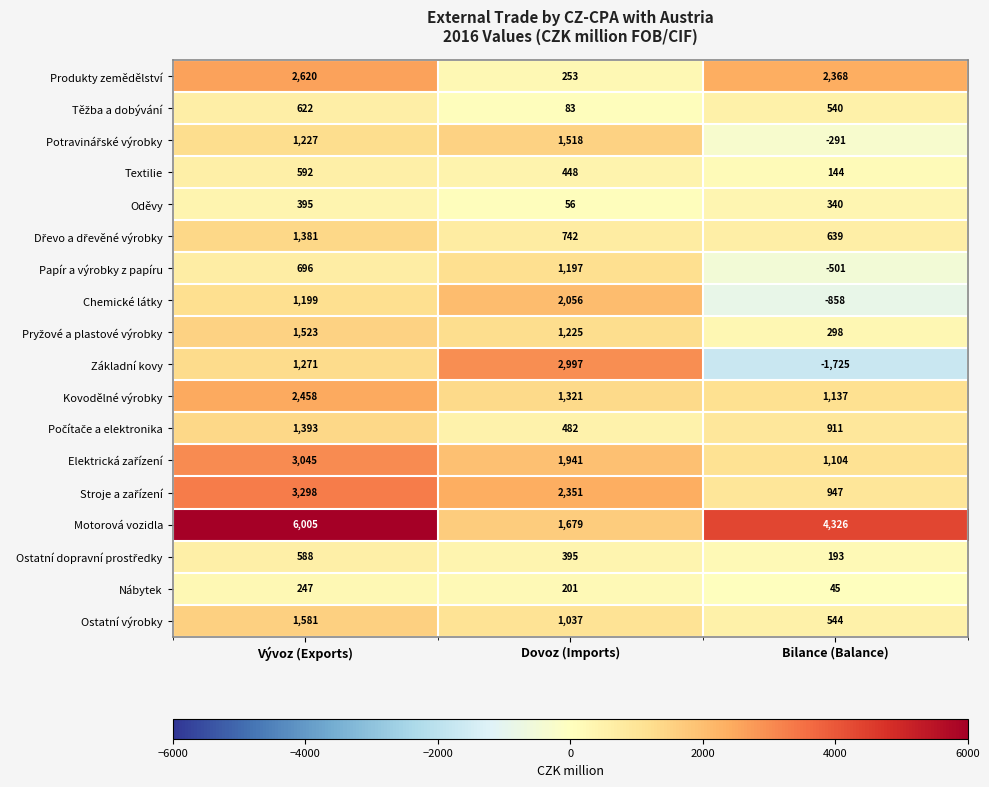

How many categories are shown in the chart?

3